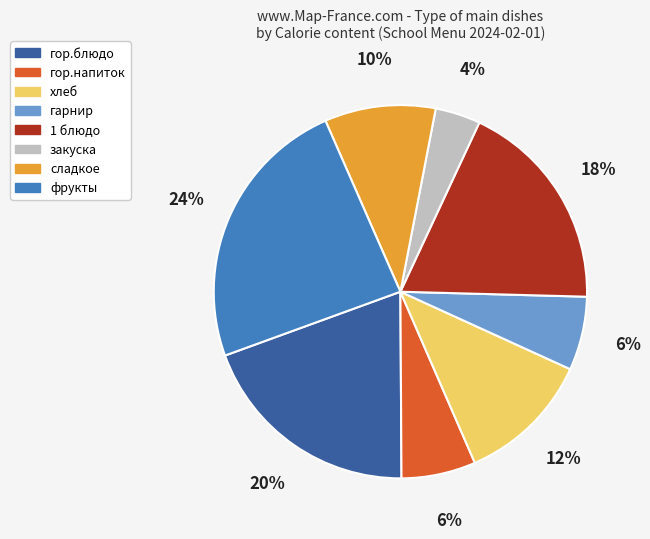

To the nearest percent, what is the combined percentage of фрукты and гор.напиток?

30%